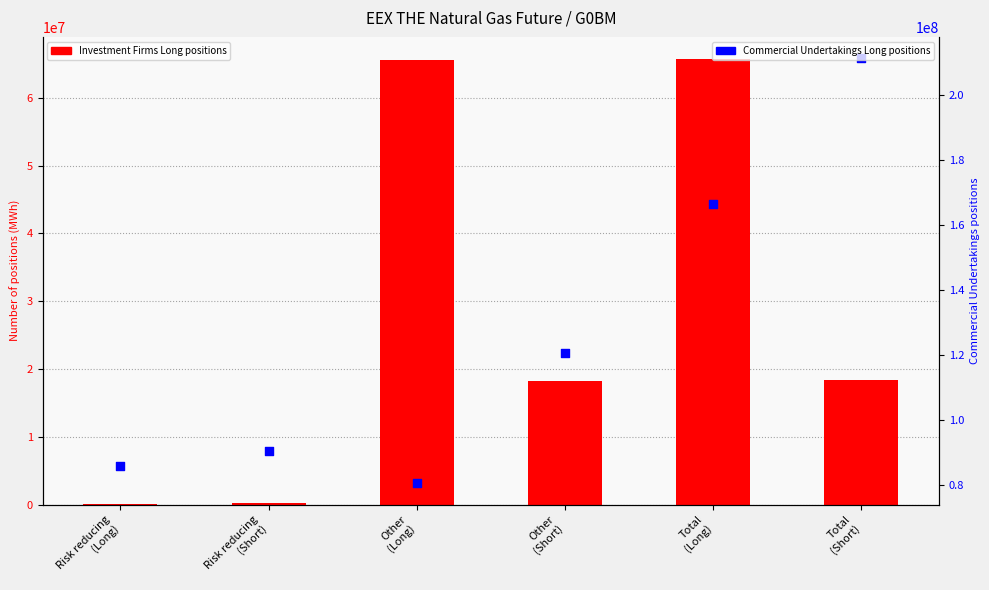

Which series has the widest spread of Y values?

Commercial Undertakings (Long)